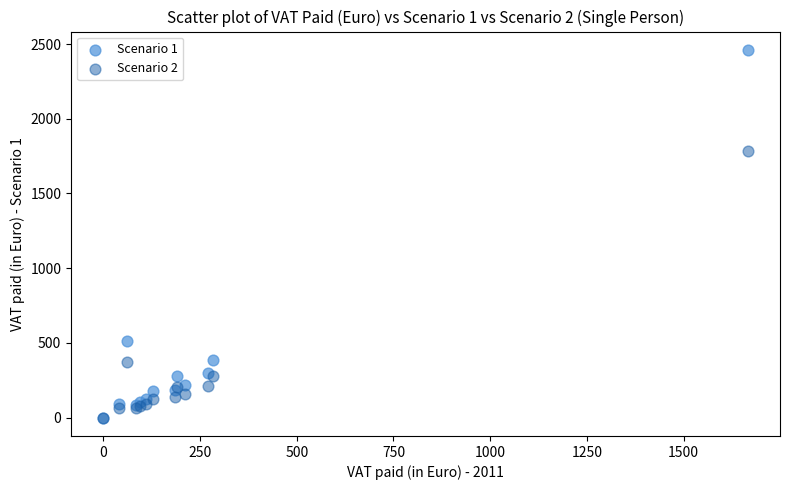

Which series reaches the maximum Y coordinate?

Scenario 1